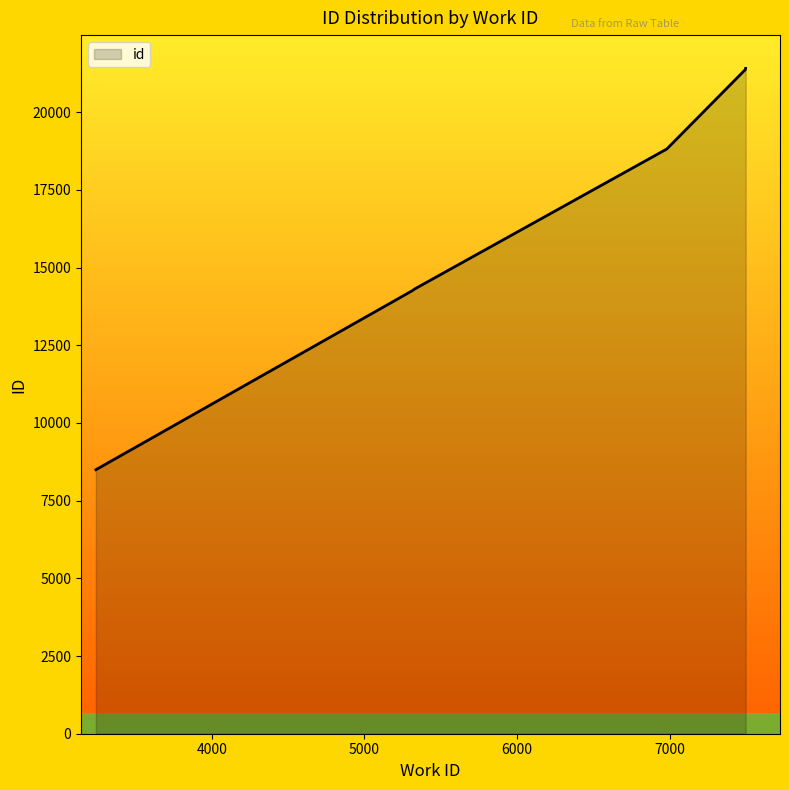

The value at 7498 is 5313. True or false?

False